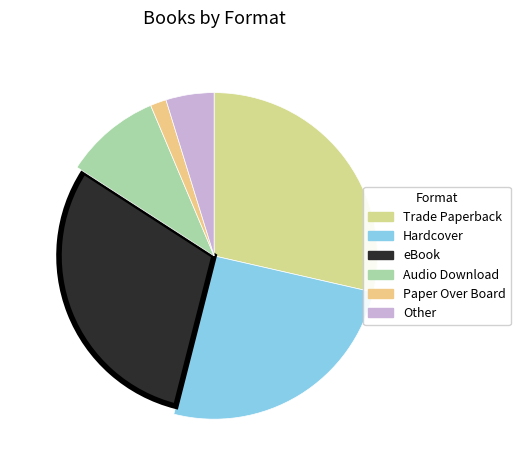

To the nearest percent, what portion does Other represent?

5%